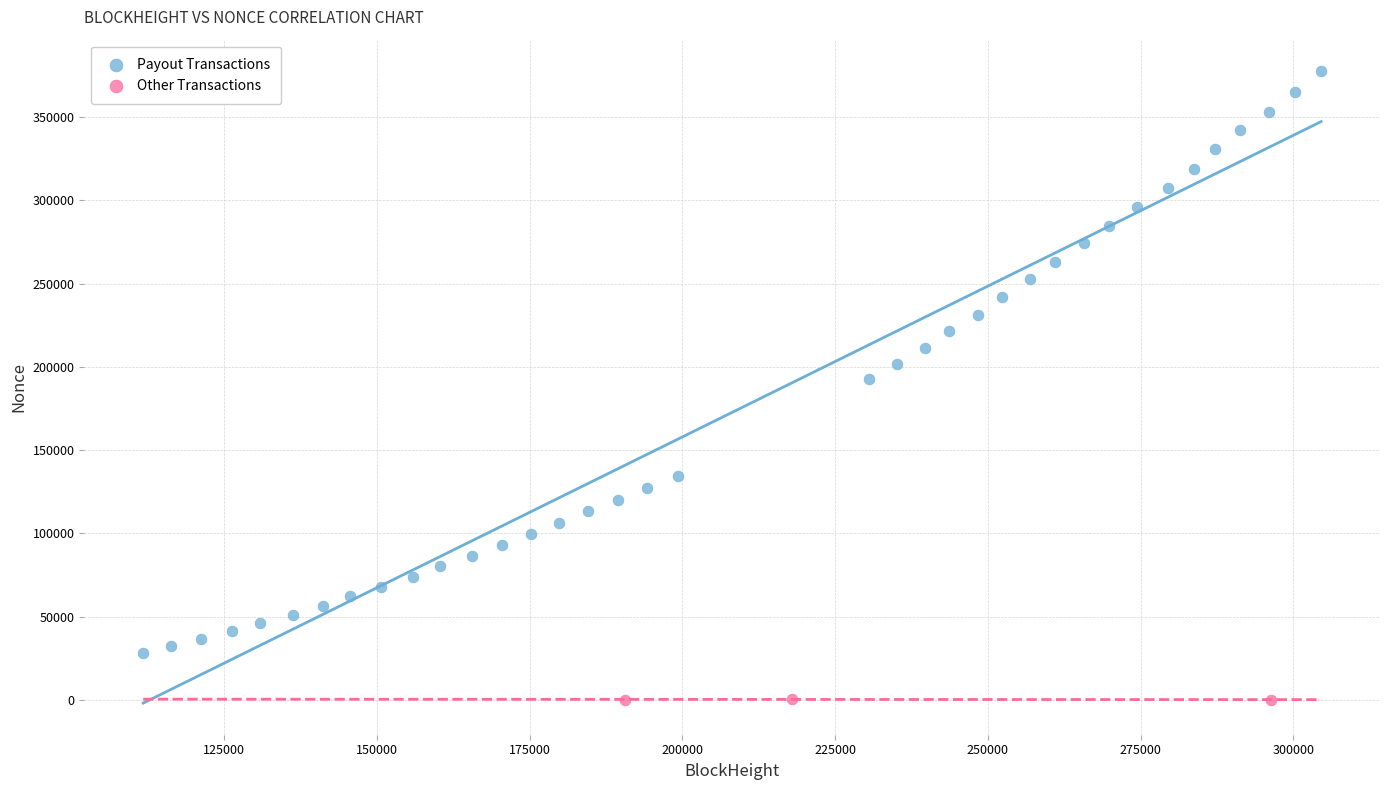

What are all the series names shown in the legend?

Payout Transactions, Other Transactions